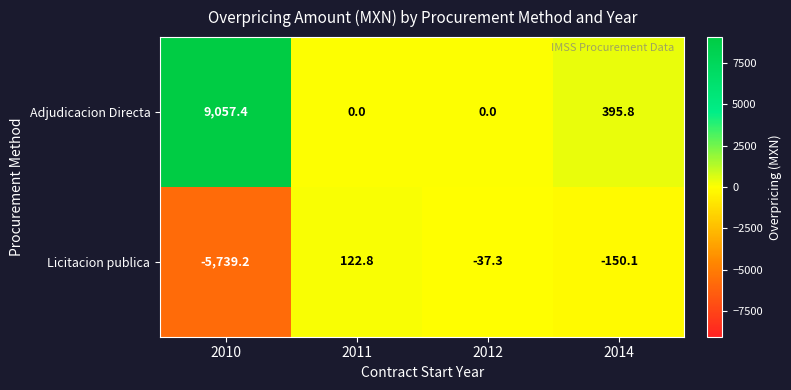

What is the spread (max minus min) of values at 2011?

122.8